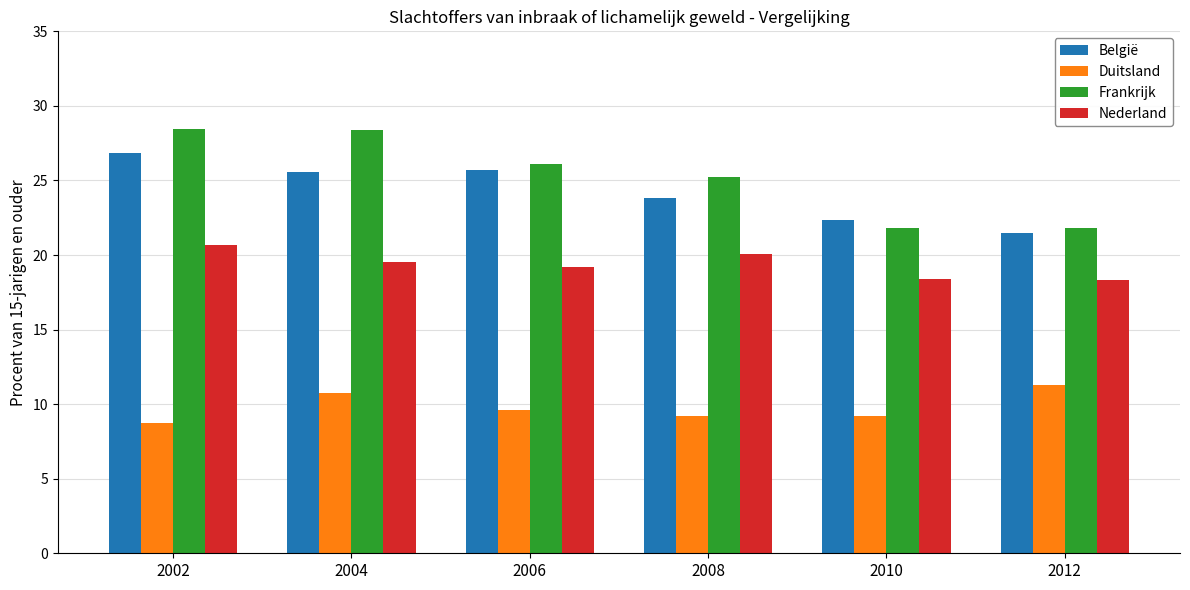

Between 2004 and 2012, which series saw the biggest shift?

Frankrijk